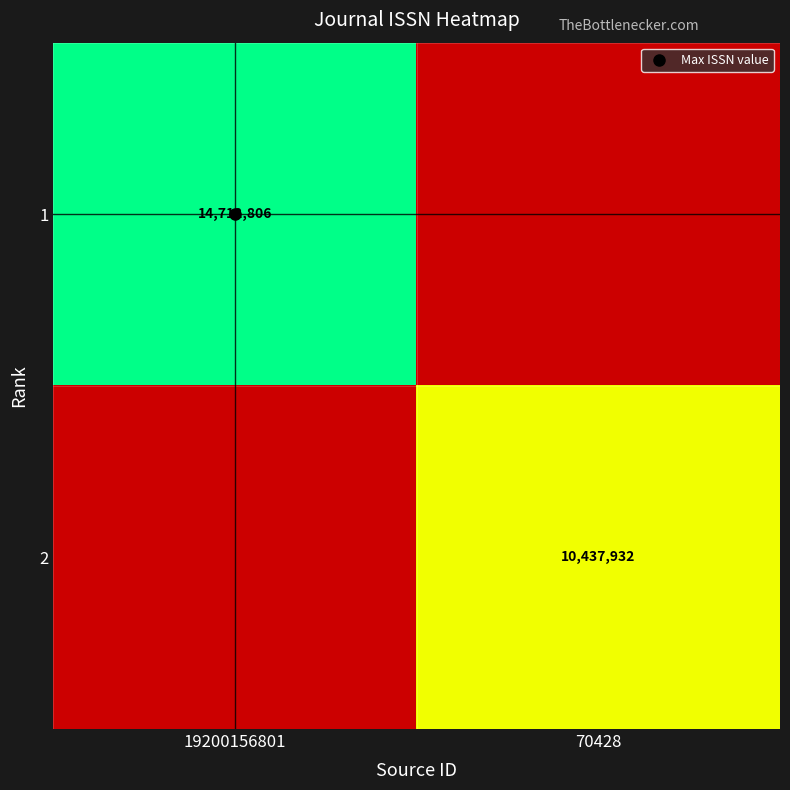

Which has a higher value, 70428 or 19200156801?

19200156801